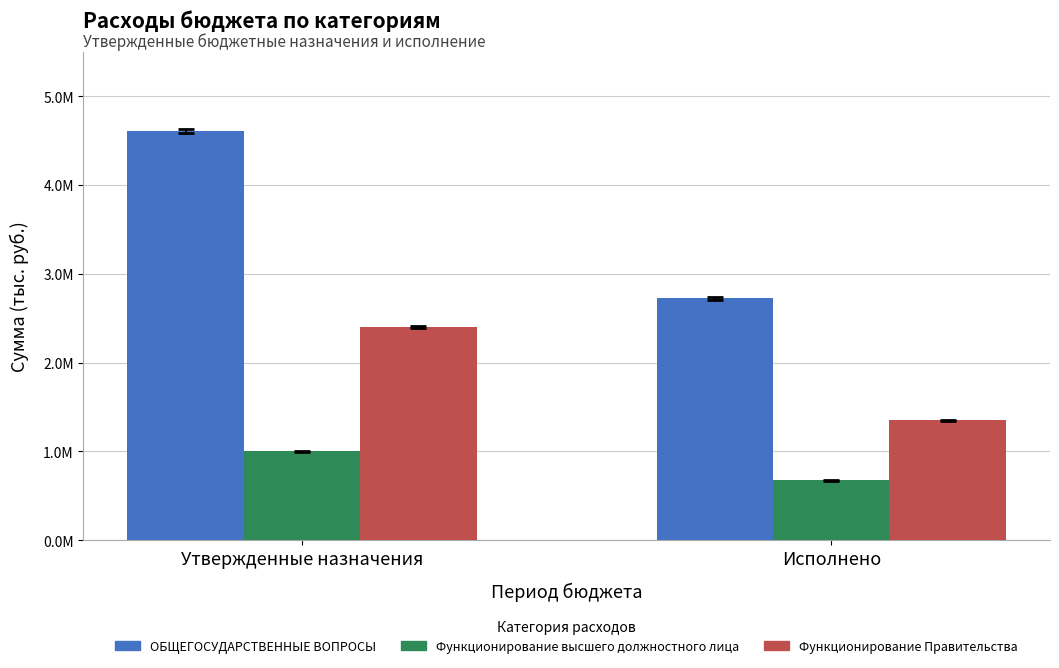

What is the sum of all Функционирование высшего должностного лица values?

1674112.1